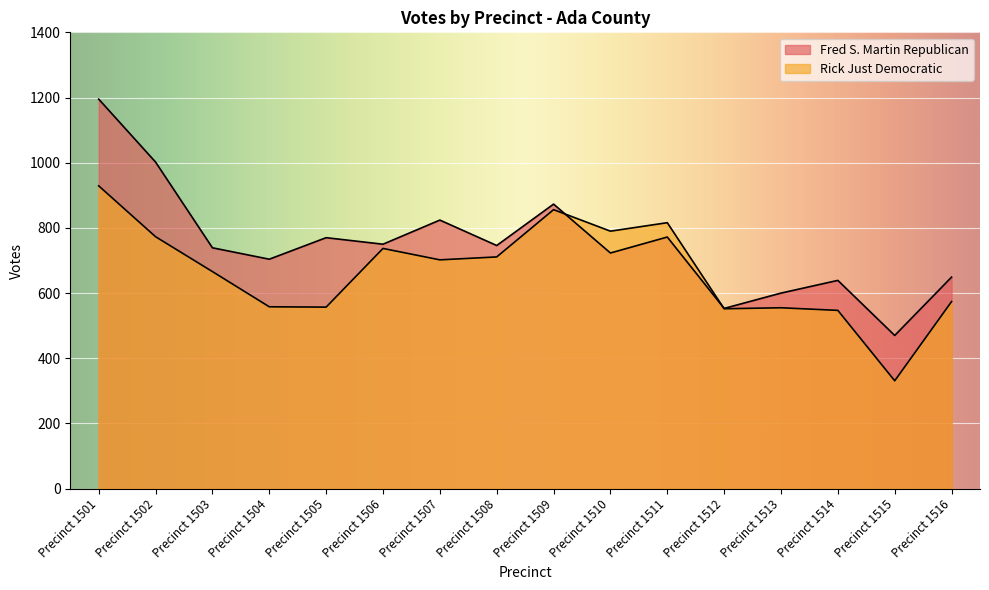

Where do Rick Just Democratic and Fred S. Martin Republican first cross each other?

Precinct 1509 and Precinct 1510